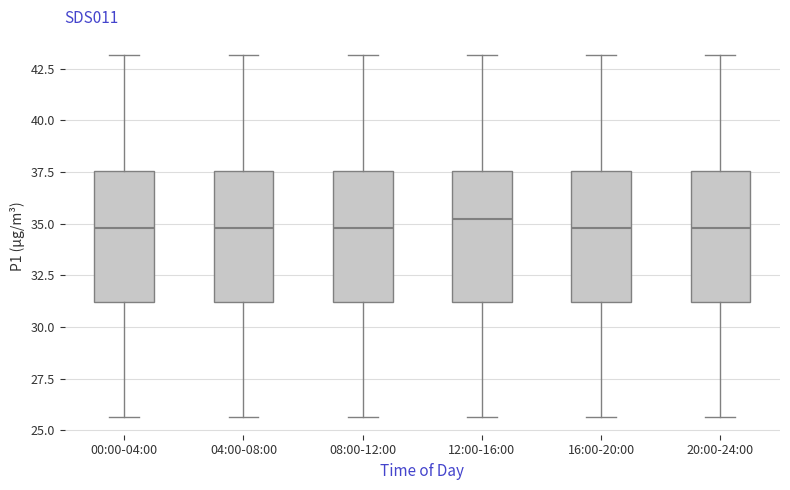

Reading left to right, read every box against the y-axis: the position of its median line, the range the box covers, and the ends of its whiskers. The values are not printed on the chart, so give them approximately, as read against the axis.

00:00-04:00: median 35.0, box 31.0 to 37.5, whiskers 25.5 to 43.0
04:00-08:00: median 35.0, box 31.0 to 37.5, whiskers 25.5 to 43.0
08:00-12:00: median 35.0, box 31.0 to 37.5, whiskers 25.5 to 43.0
12:00-16:00: median 35.0, box 31.0 to 37.5, whiskers 25.5 to 43.0
16:00-20:00: median 35.0, box 31.0 to 37.5, whiskers 25.5 to 43.0
20:00-24:00: median 35.0, box 31.0 to 37.5, whiskers 25.5 to 43.0